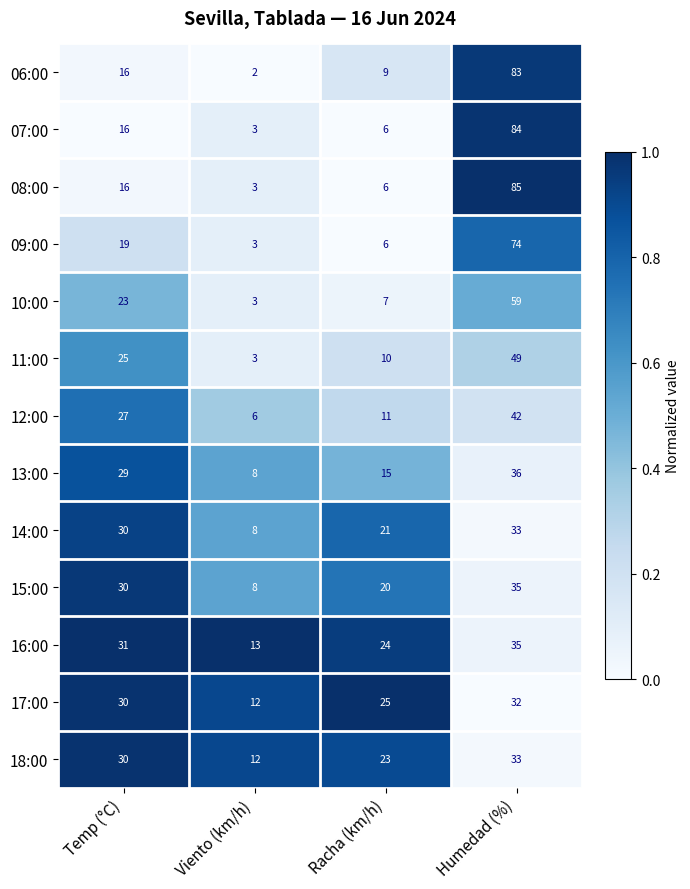

What is the sum of all 09:00 values?

102